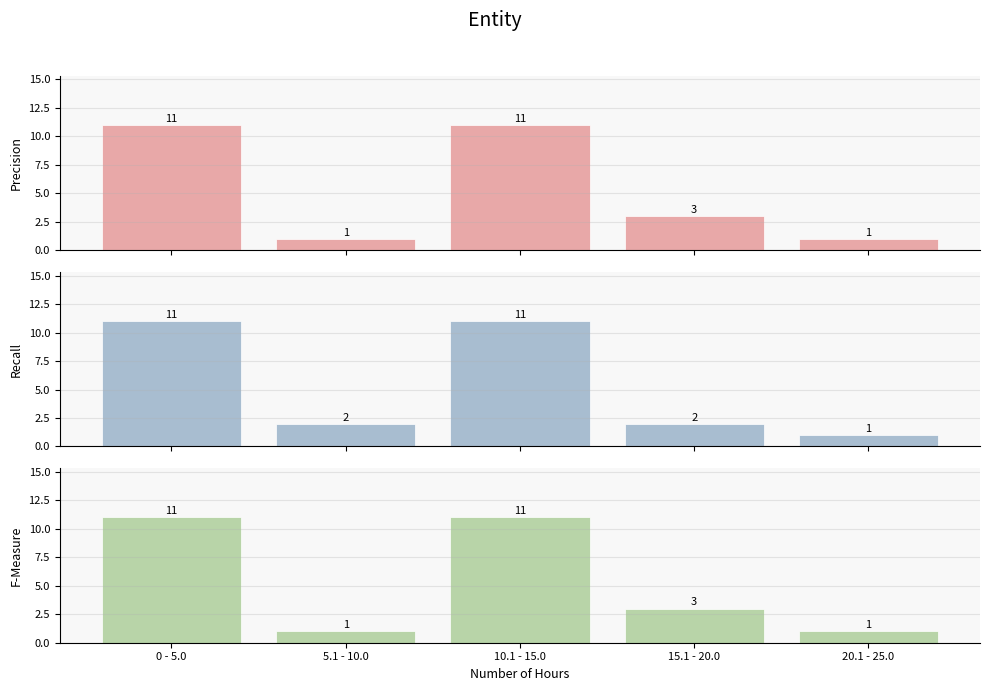

How many data points in Recall are above 2?

2